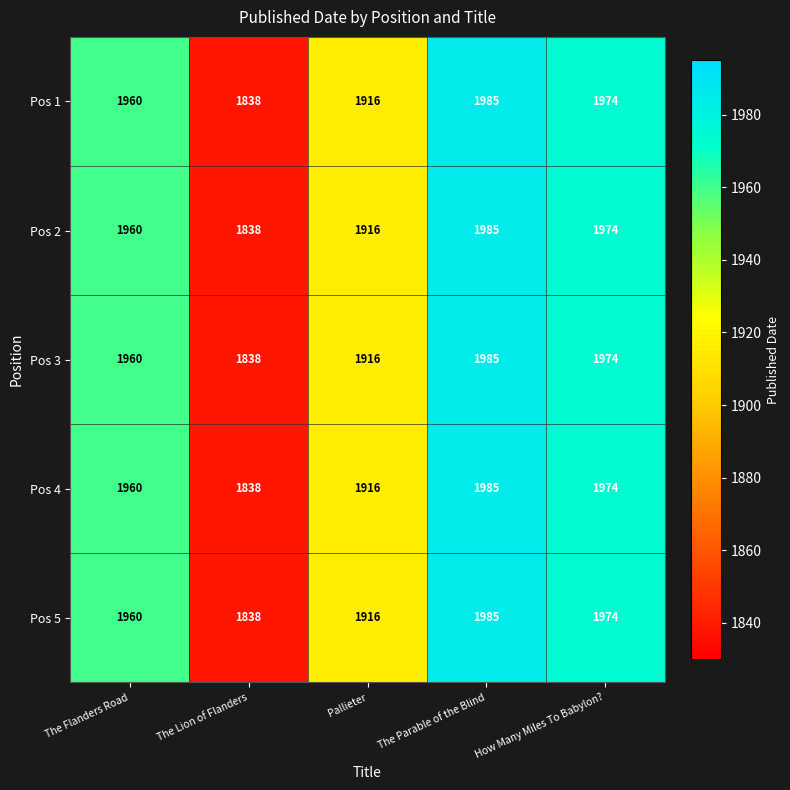

At which label is Pos 1 closest to 1911?

Pallieter